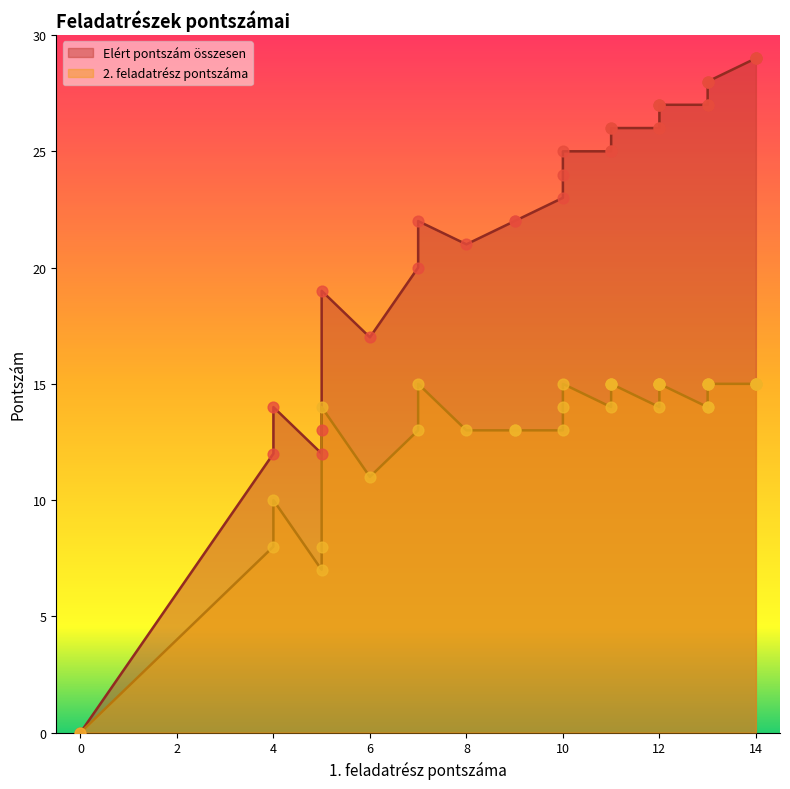

Which series has the widest spread of Y values?

Elért pontszám összesen